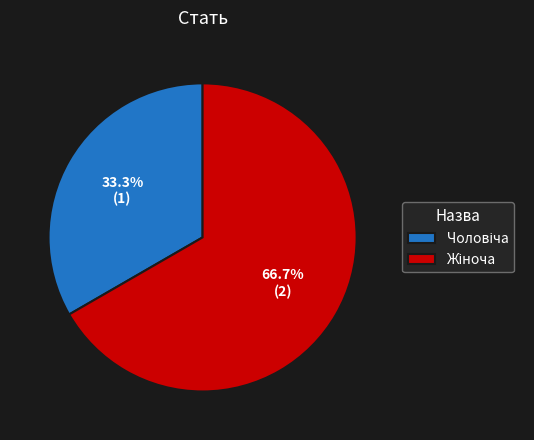

To the nearest percent, what is the average slice percentage?

50%